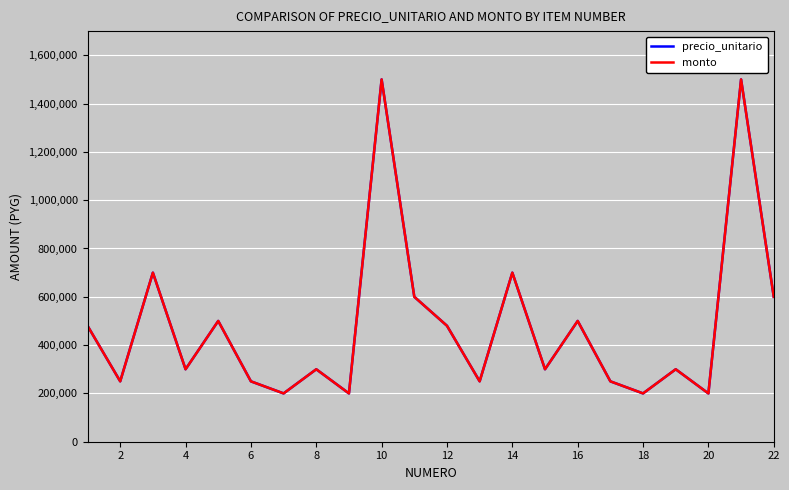

Does the chart display data point markers on the line(s)?

No